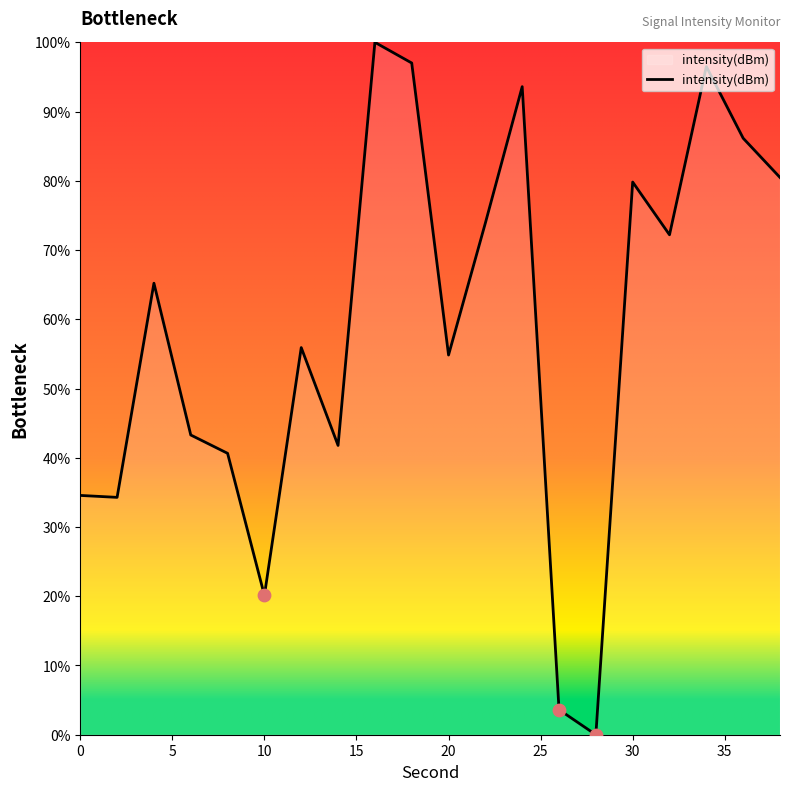

How many lines are shown in the chart?

1